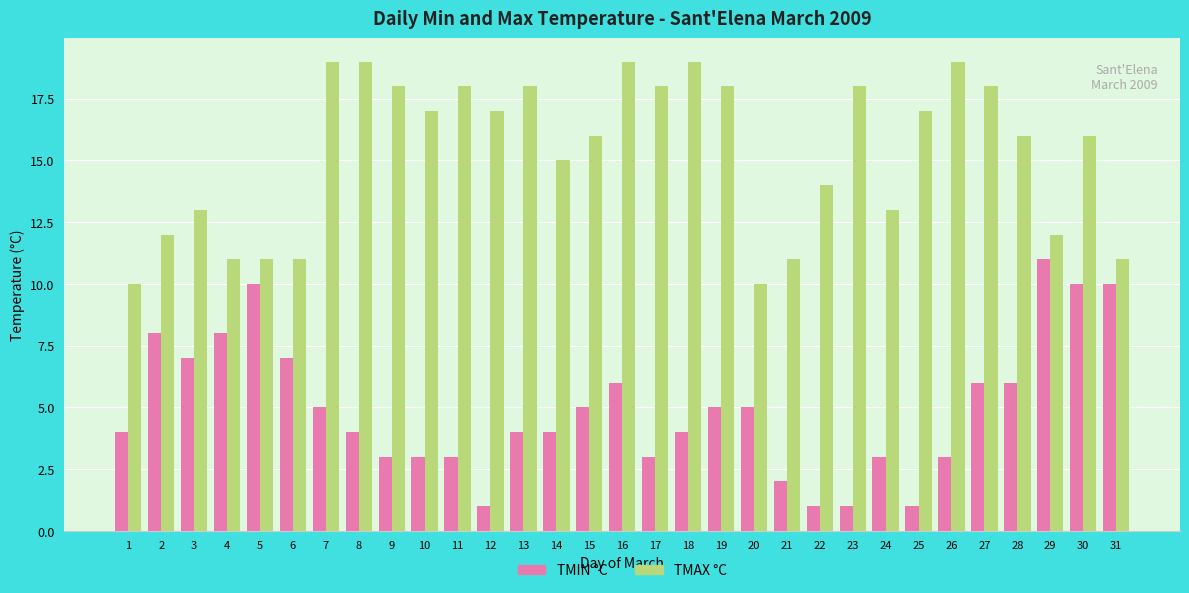

What is the total value across all series at 2?

20